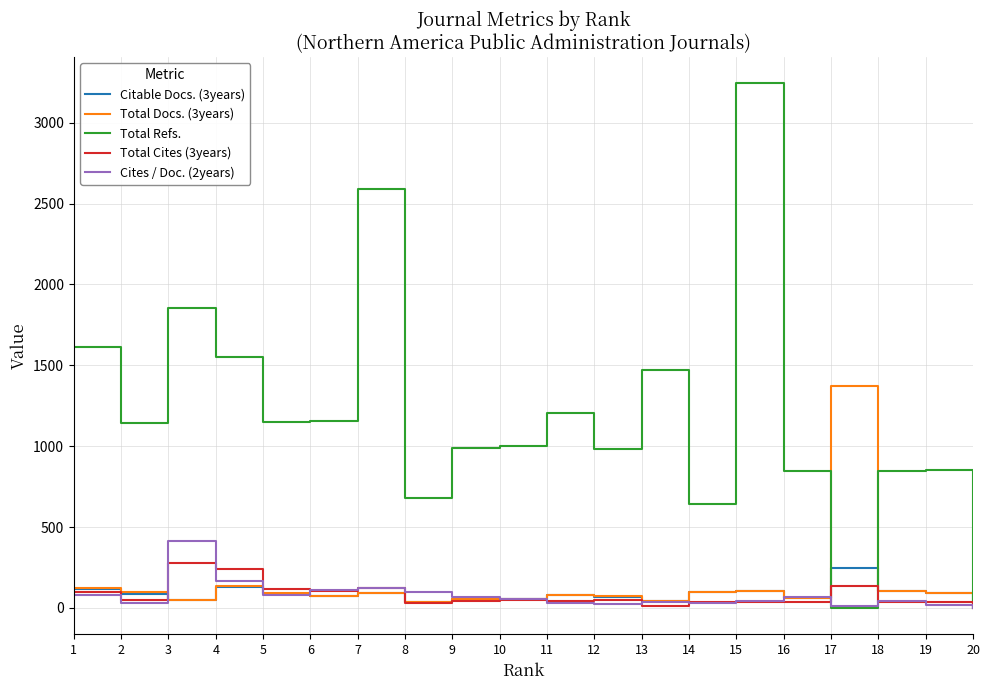

How many categories are shown in the chart?

20